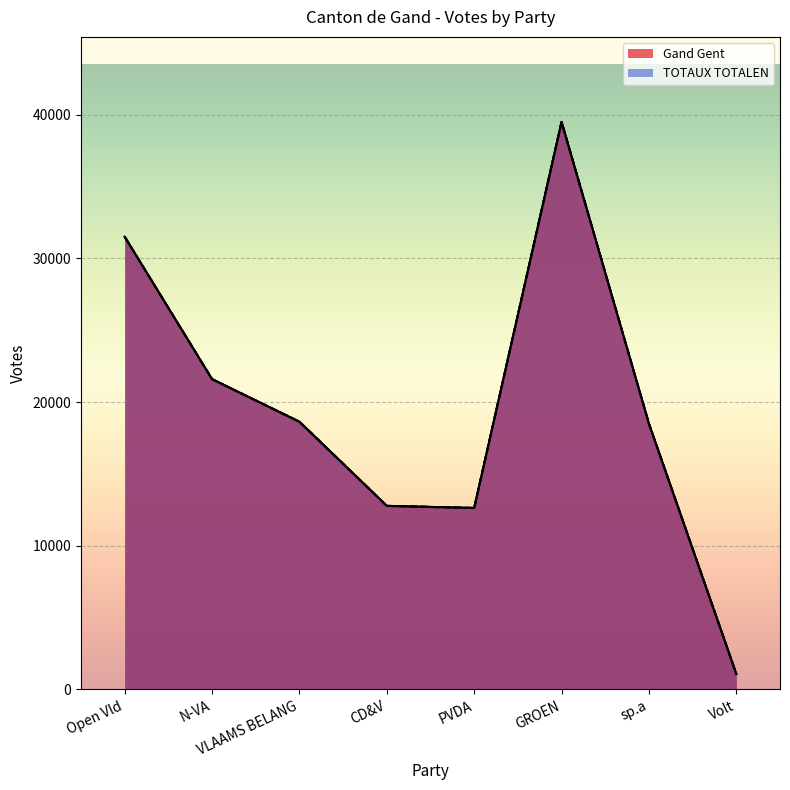

At which category is the sum across all series the highest?

GROEN